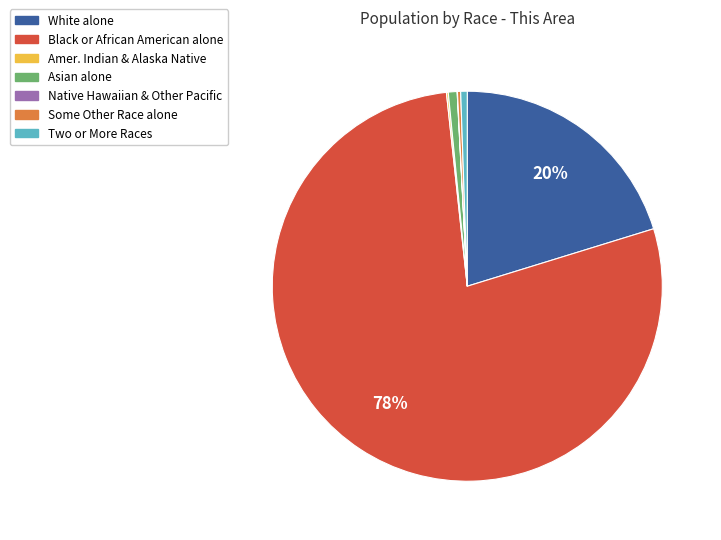

Which category accounts for the majority?

Black or African American alone